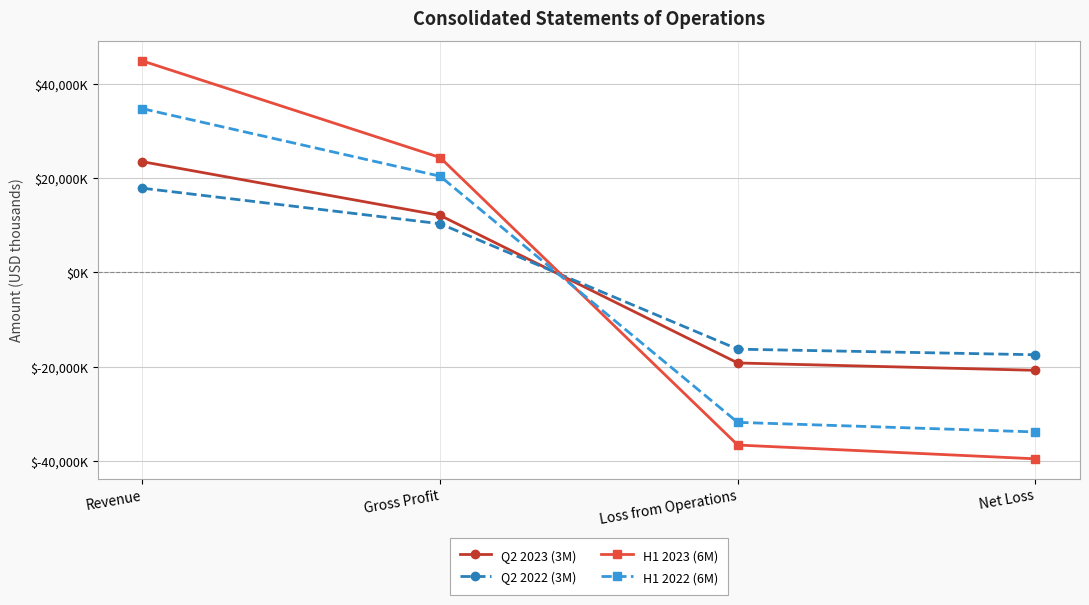

Where do H1 2023 (6M) and Q2 2022 (3M) first cross each other?

Gross Profit and Loss from Operations